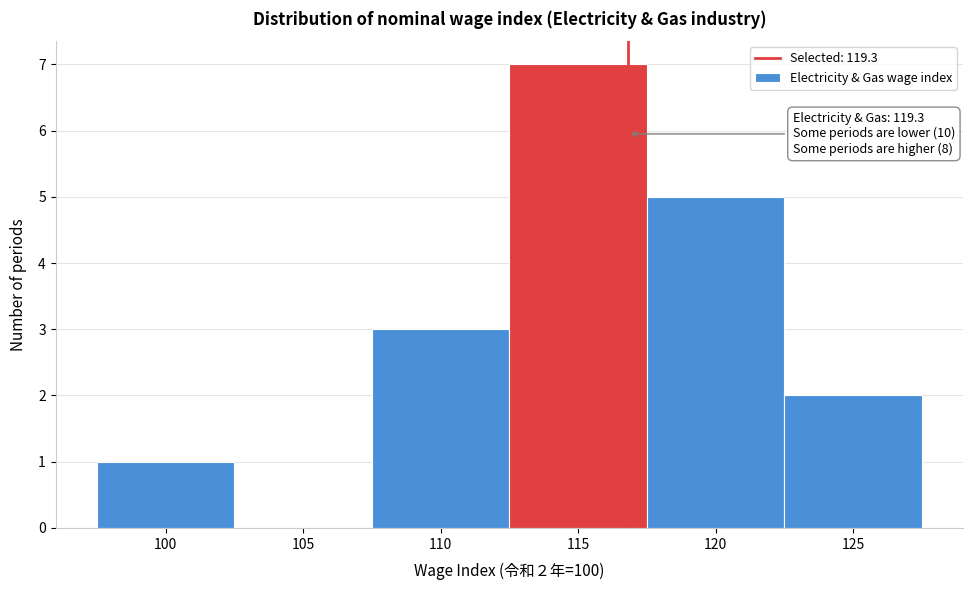

Reading left to right, what are all the values shown in this chart?

100=1	105=0	110=3	115=7	120=5	125=2